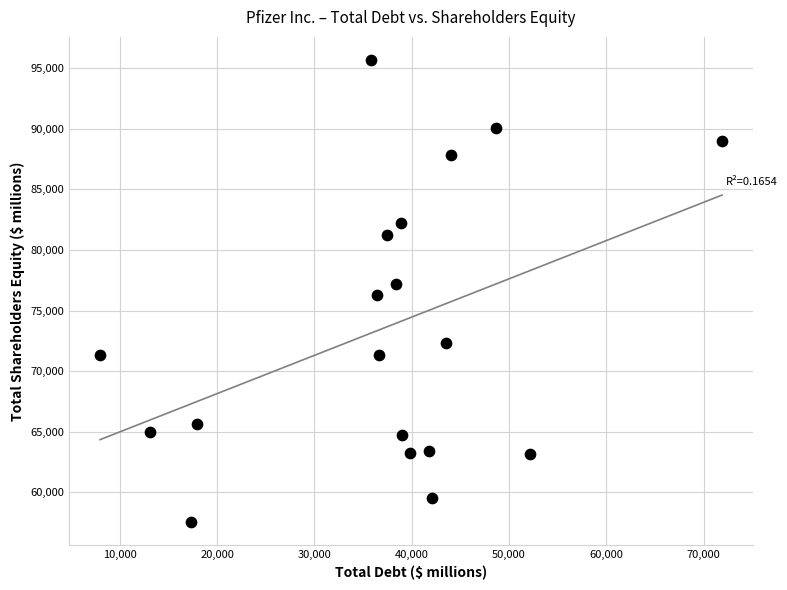

What is the range of X values (max minus min)?

63908